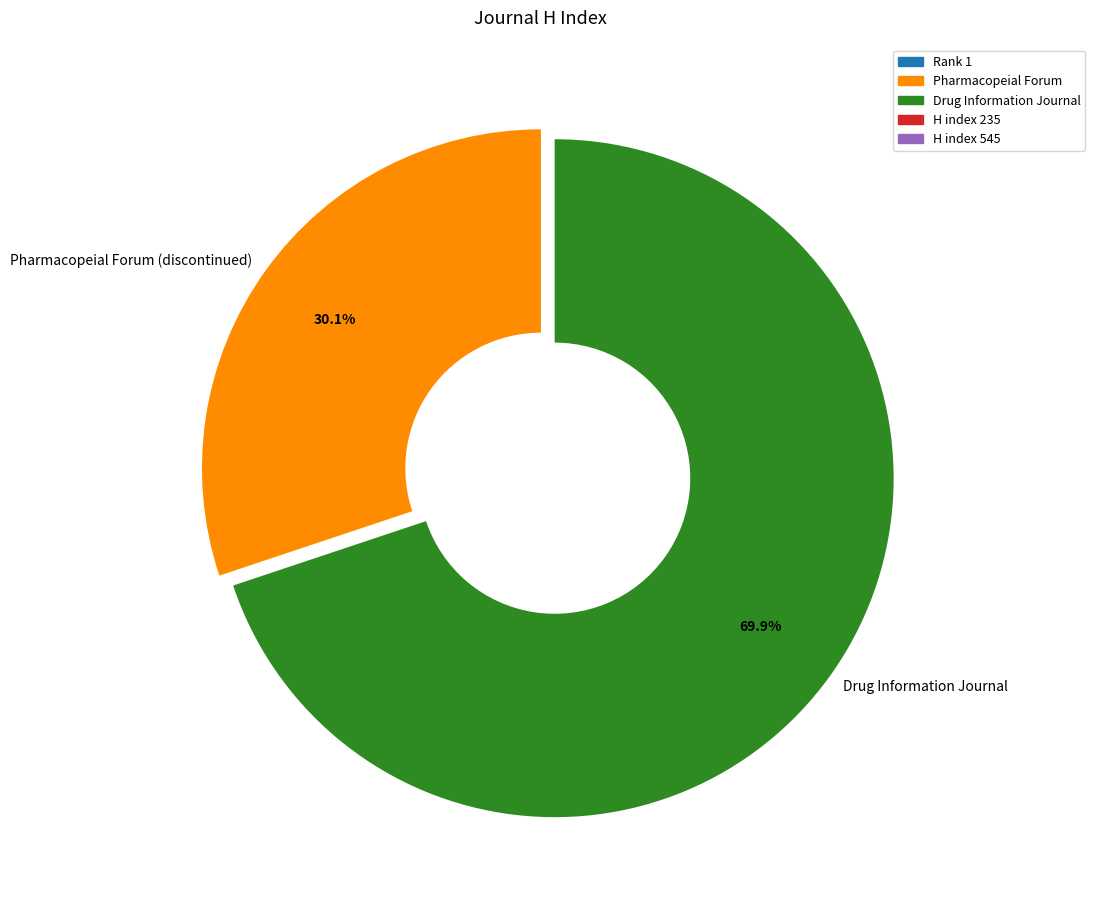

To the nearest percent, what percentage of the pie is Drug Information Journal?

70%